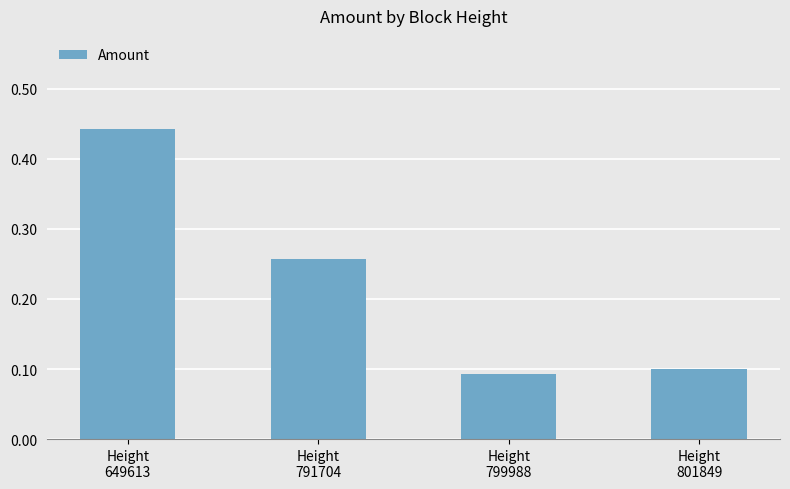

Is it true that the value at Height
801849 is 0.1?

True